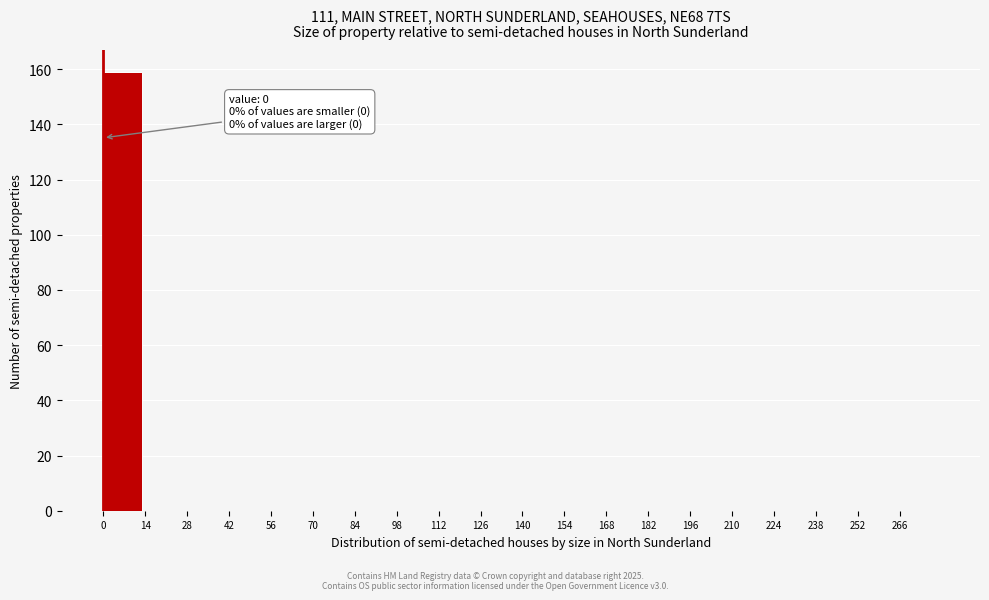

Which range on the x-axis has the tallest bar?

0 to 14